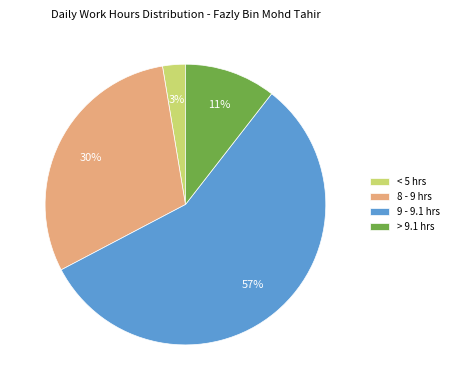

To the nearest percent, what portion does 8 - 9 hrs represent?

30%